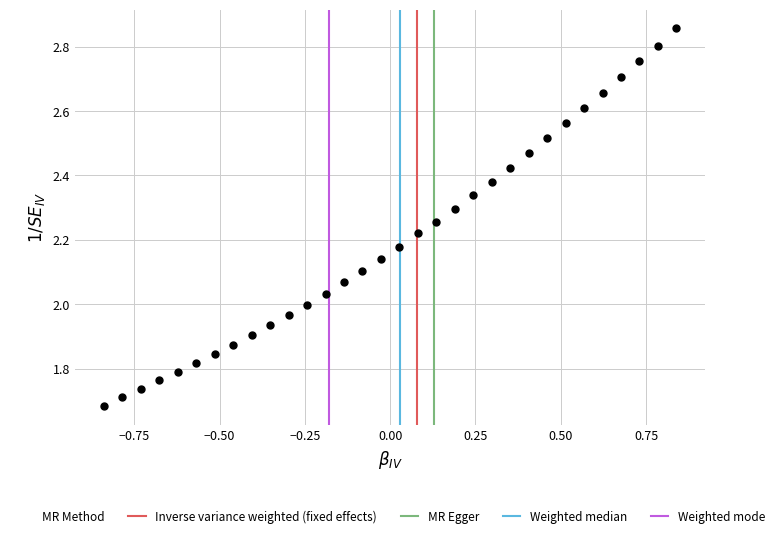

What is the range of Y values (max minus min)?

1.2